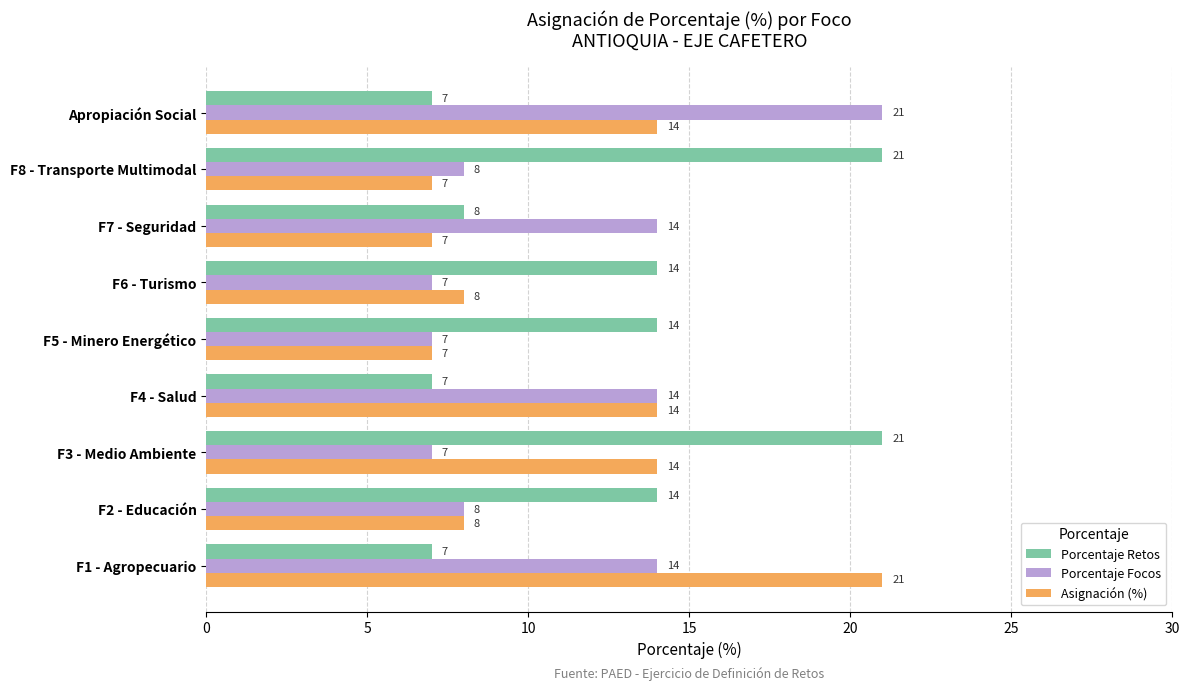

What is the greatest value displayed?

21